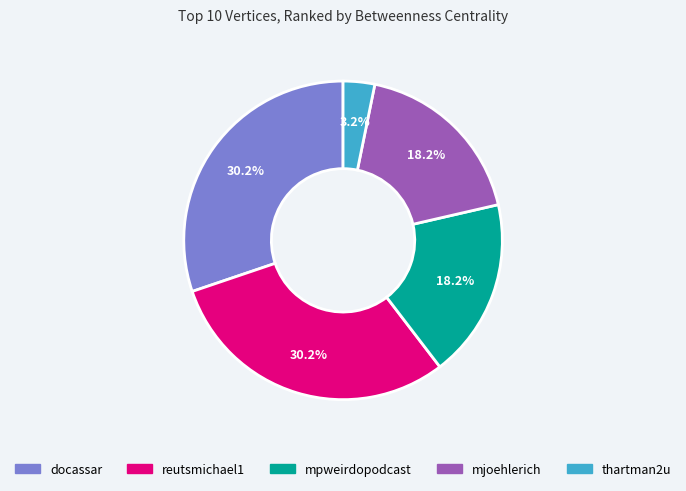

To the nearest percent, what is the combined percentage of mpweirdopodcast and thartman2u?

21%